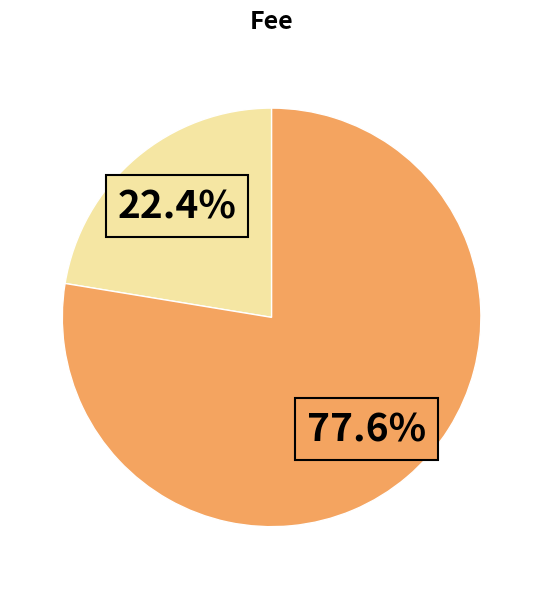

To the nearest percent, what is the average slice percentage?

50%